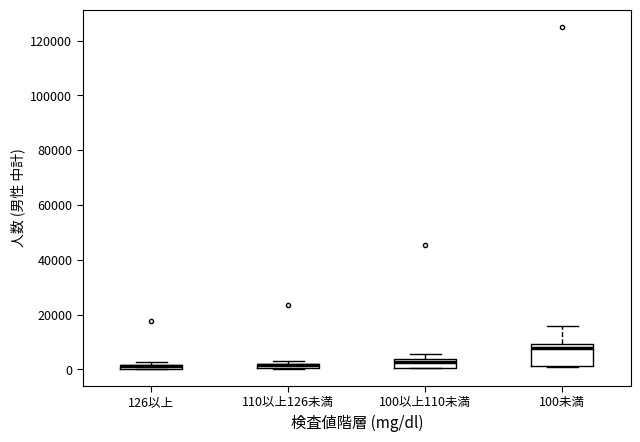

Comparing the boxes themselves (not the whiskers), which one is the tallest?

100未満